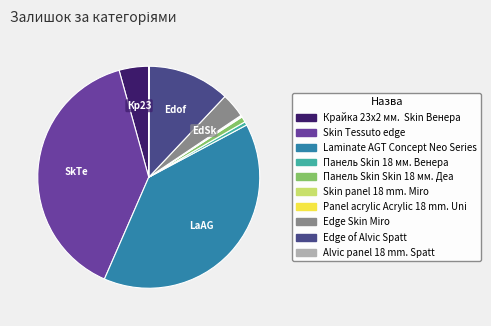

Does any single category account for the majority?

No